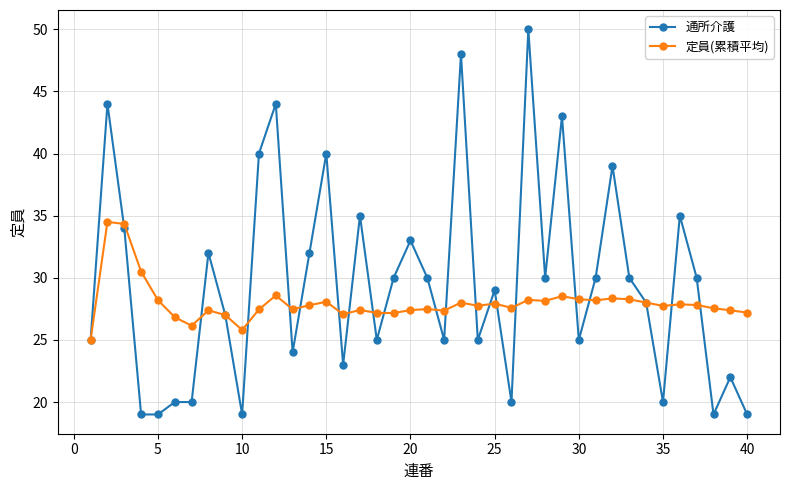

What is the minimum value for 定員(累積平均)?

25.0